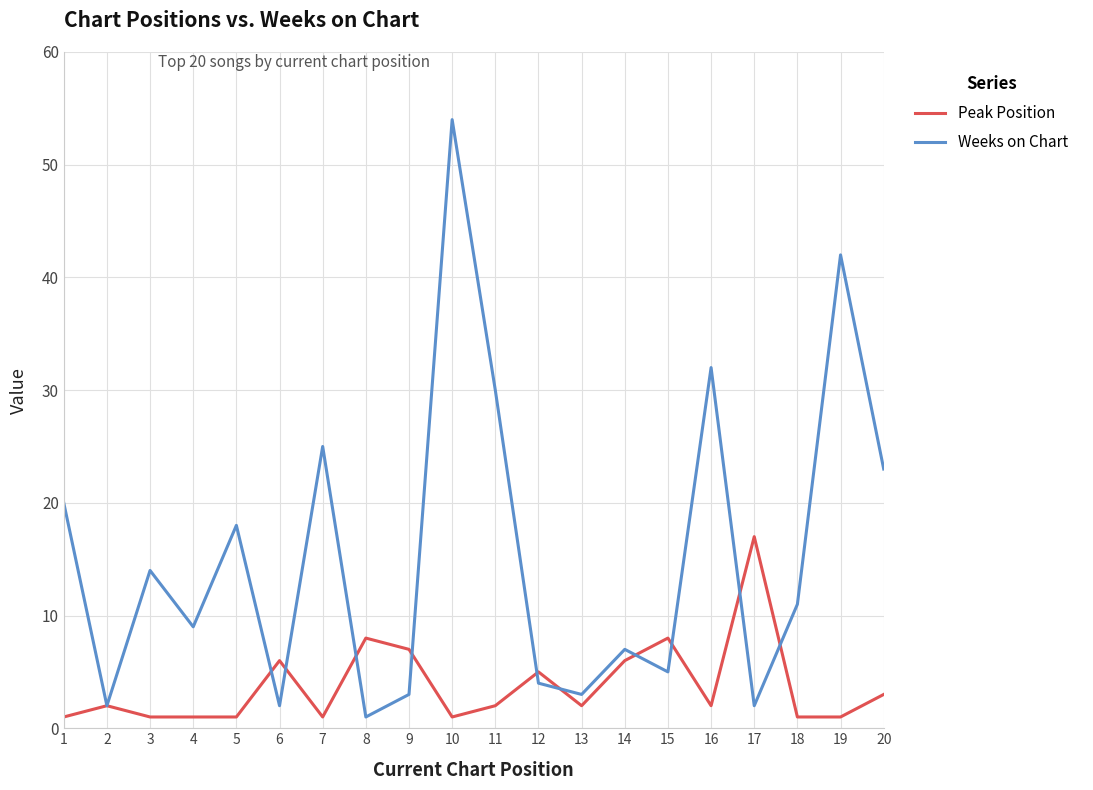

Reading left to right, list all the values displayed in this chart.

Peak Position: 1	2	1	1	1	6	1	8	7	1	2	5	2	6	8	2	17	1	1	3
Weeks on Chart: 20	2	14	9	18	2	25	1	3	54	30	4	3	7	5	32	2	11	42	23